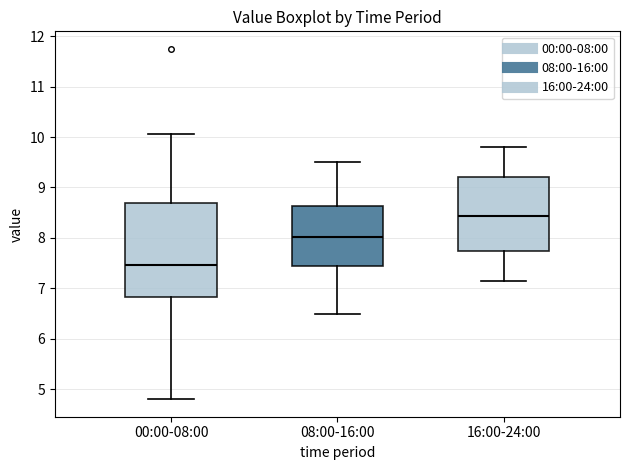

Comparing the boxes themselves (not the whiskers), which one is the tallest?

00:00-08:00